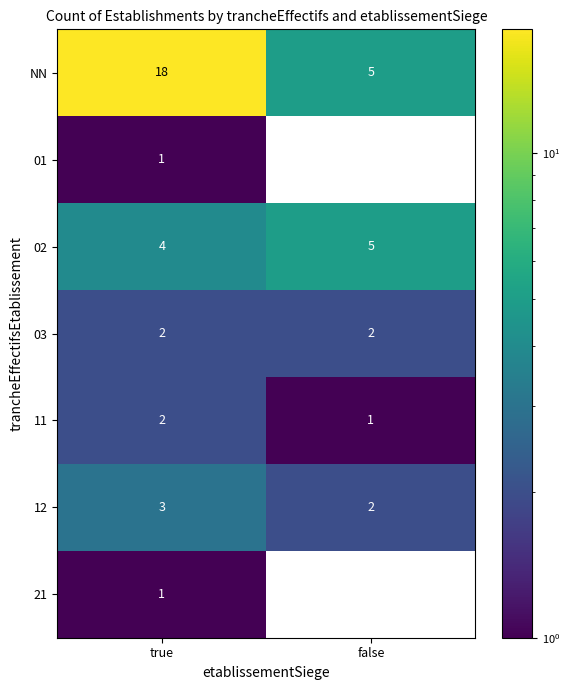

How many data points does each series have?

2